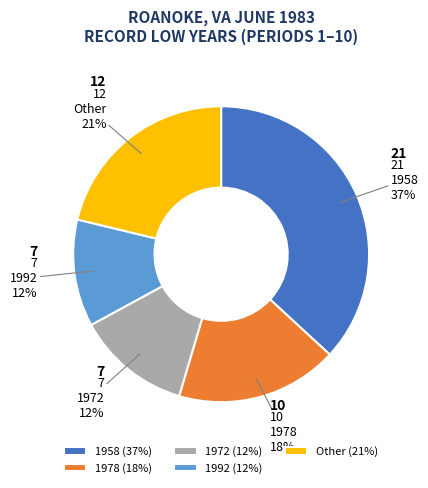

Is 1972 the majority of the pie?

No